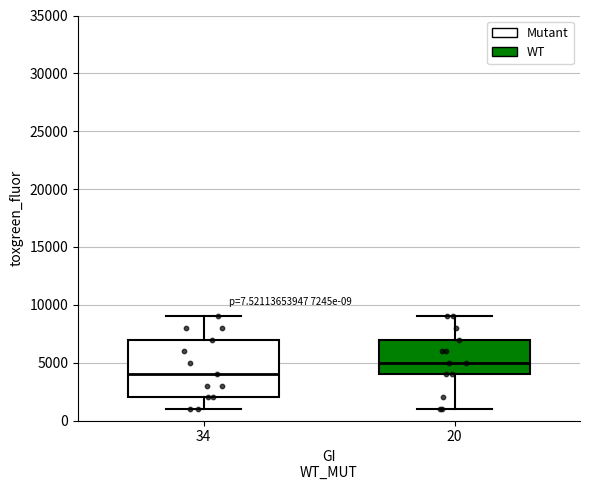

Comparing the boxes themselves (not the whiskers), which one is the tallest?

34